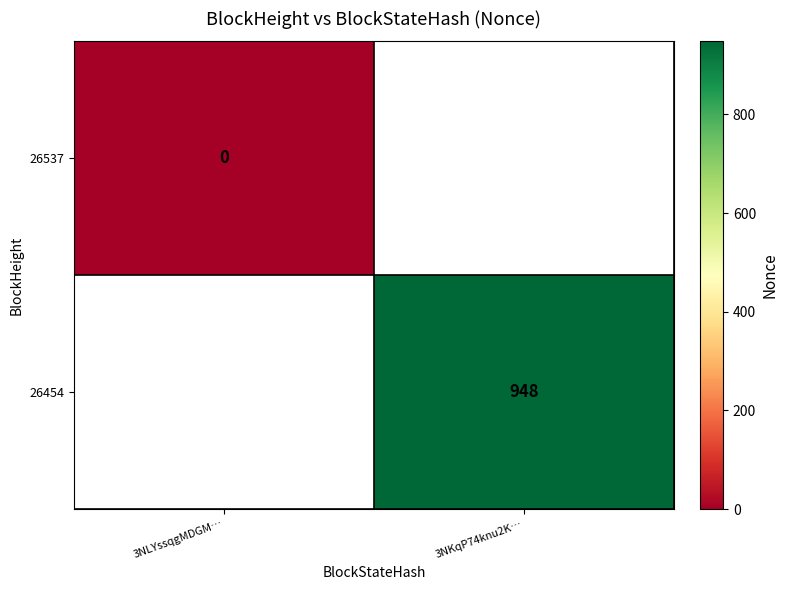

Which category has the highest value across all series?

3NKqP74knu2K…